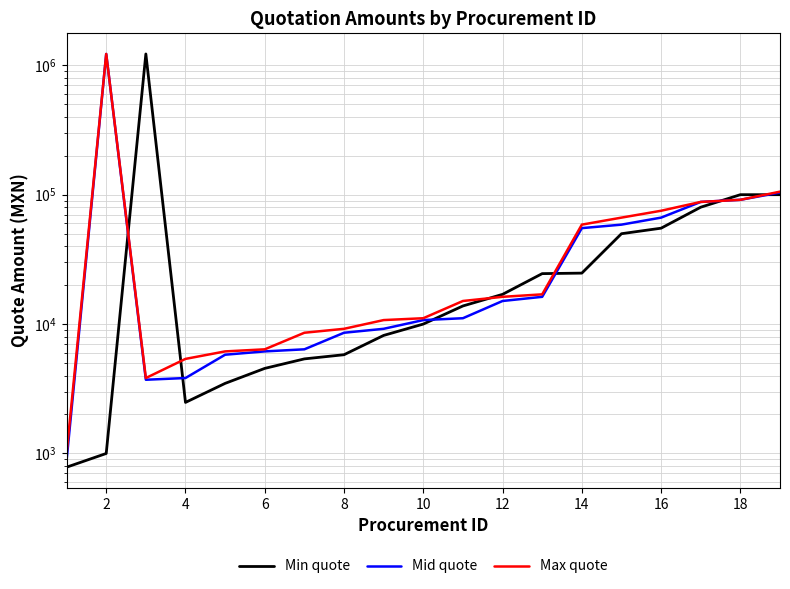

Reading left to right, transcribe all the data shown in this chart.

Min quote: 783.0	999.5	1223775.0	2480.0	3480.0	4544.0	5381.0	5795.4	8171.6	9999.2	13804.0	16971.0	24540.0	24760.0	49932.2	55096.2	80040.0	99999.8	99999.8
Mid quote: 884.5	1223775.0	3712.0	3828.0	5795.4	6148.0	6380.0	8569.5	9191.0	10735.8	11096.1	15080.0	16240.0	55146.4	58679.2	66487.5	87928.0	91292.0	103936.0
Max quote: 999.5	1223775.0	3828.0	5381.0	6148.0	6380.0	8569.5	9191.0	10735.8	11096.1	15080.0	16240.0	16971.0	58679.2	66487.5	75130.8	87928.0	91292.0	105560.0